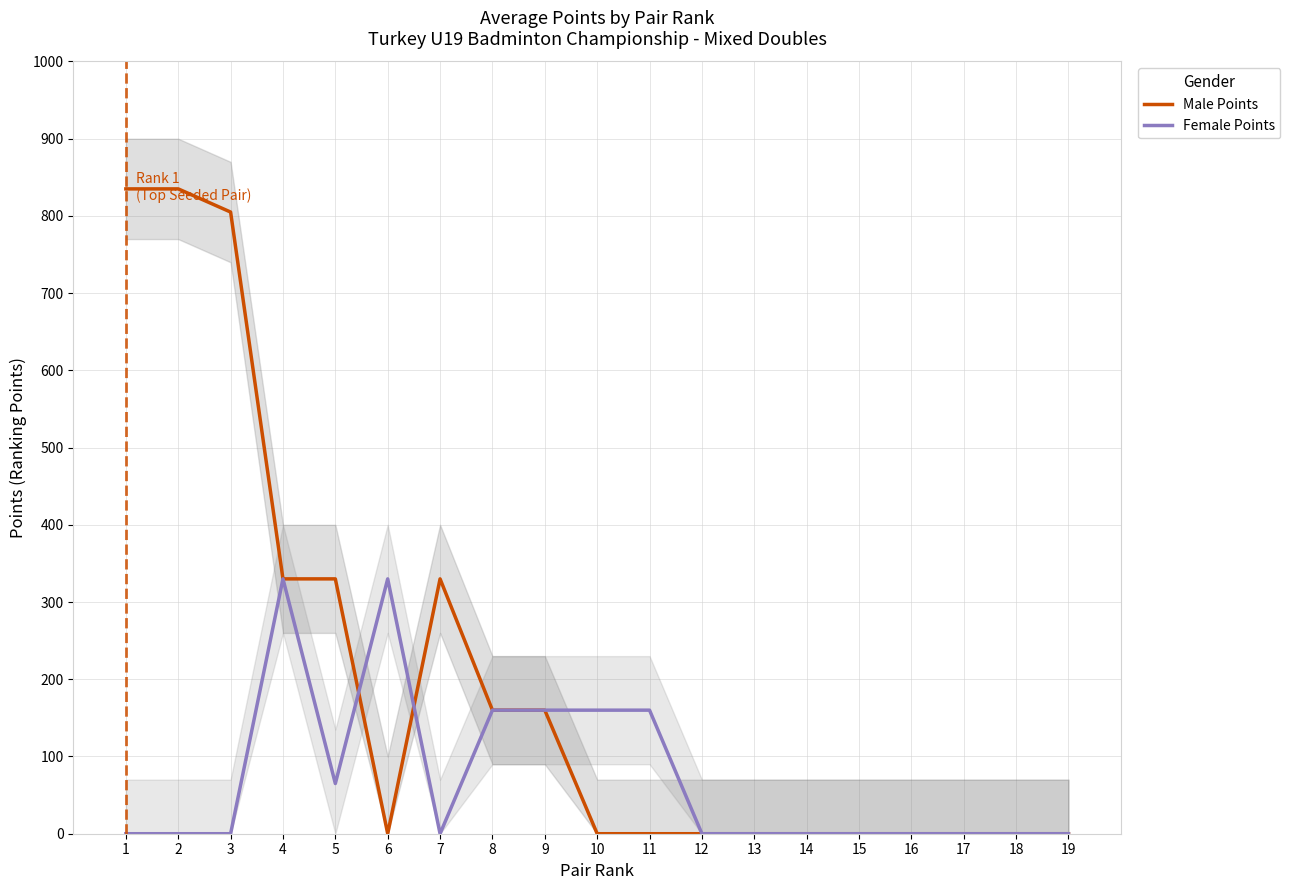

The value of Female Points at 4 is 122. True or false?

False